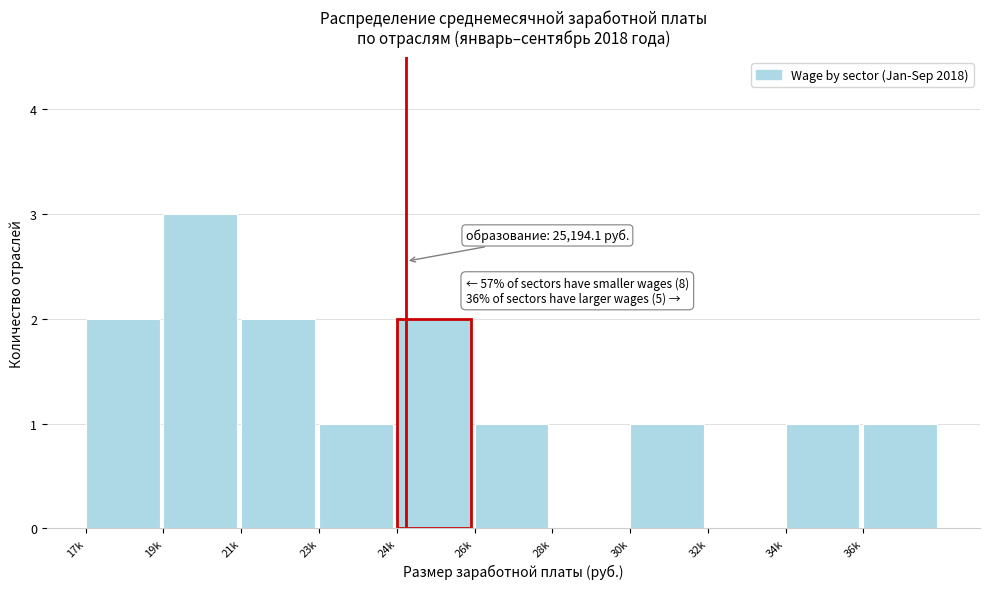

Reading right to left, extract all data points from this chart.

36k=1	34k=1	32k=0	30k=1	28k=0	26k=1	24k=2	23k=1	21k=2	19k=3	17k=2